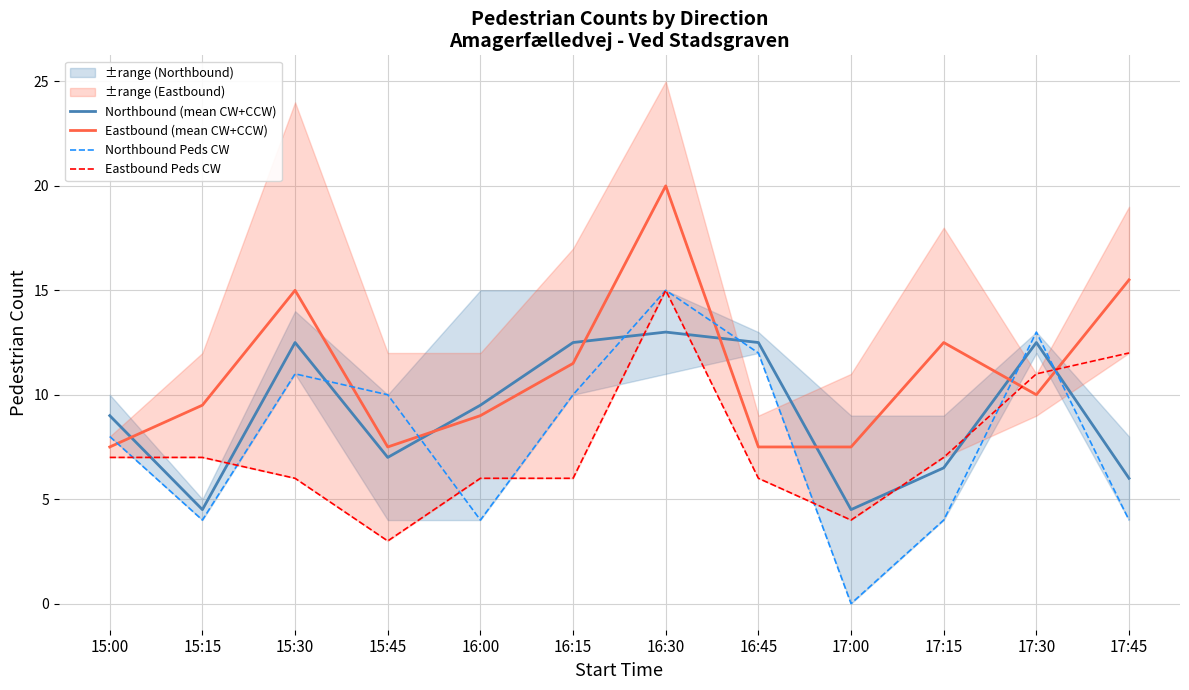

Reading left to right, list all the values displayed in this chart.

Northbound (mean CW+CCW): 15:00=9.0	15:15=4.5	15:30=12.5	15:45=7.0	16:00=9.5	16:15=12.5	16:30=13.0	16:45=12.5	17:00=4.5	17:15=6.5	17:30=12.5	17:45=6.0
Eastbound (mean CW+CCW): 15:00=7.5	15:15=9.5	15:30=15.0	15:45=7.5	16:00=9.0	16:15=11.5	16:30=20.0	16:45=7.5	17:00=7.5	17:15=12.5	17:30=10.0	17:45=15.5
Northbound Peds CW: 15:00=8.0	15:15=4.0	15:30=11.0	15:45=10.0	16:00=4.0	16:15=10.0	16:30=15.0	16:45=12.0	17:00=0.0	17:15=4.0	17:30=13.0	17:45=4.0
Eastbound Peds CW: 15:00=7.0	15:15=7.0	15:30=6.0	15:45=3.0	16:00=6.0	16:15=6.0	16:30=15.0	16:45=6.0	17:00=4.0	17:15=7.0	17:30=11.0	17:45=12.0